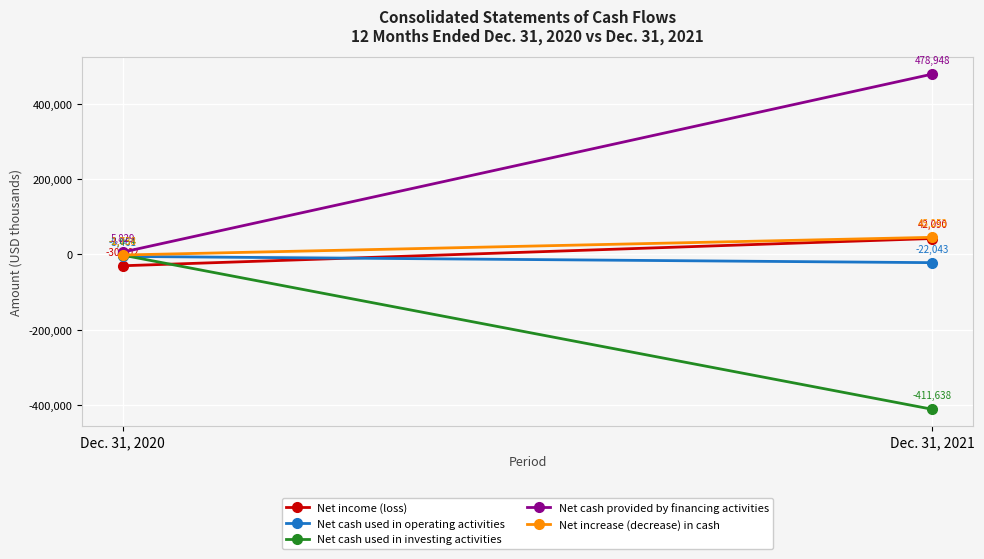

True or false: Net cash provided by financing activities has a value of 703024 at Dec. 31, 2021.

False